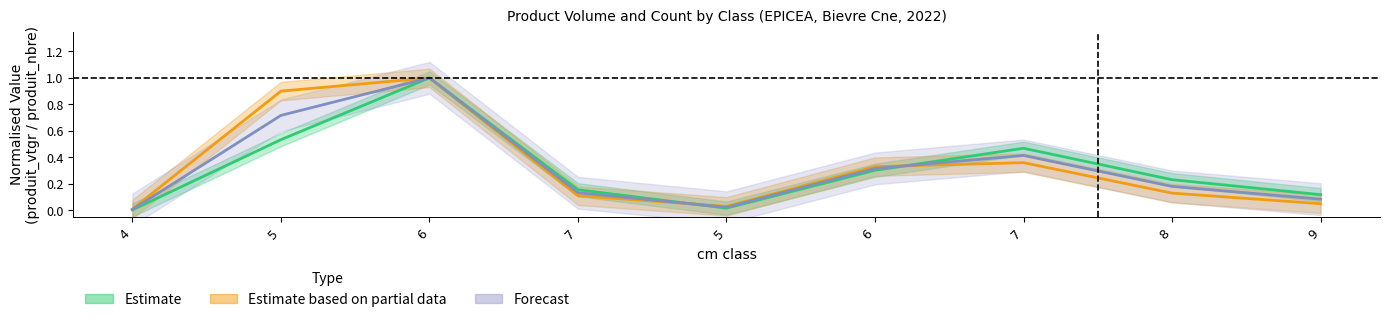

Reading left to right, extract all data points from this chart.

Estimate: 0.0	0.5	1.0	0.2	0.0	0.3	0.5	0.2	0.1
Estimate based on partial data: 0.0	0.9	1.0	0.1	0.0	0.3	0.4	0.1	0.1
Forecast: 0.0	0.7	1.0	0.1	0.0	0.3	0.4	0.2	0.1